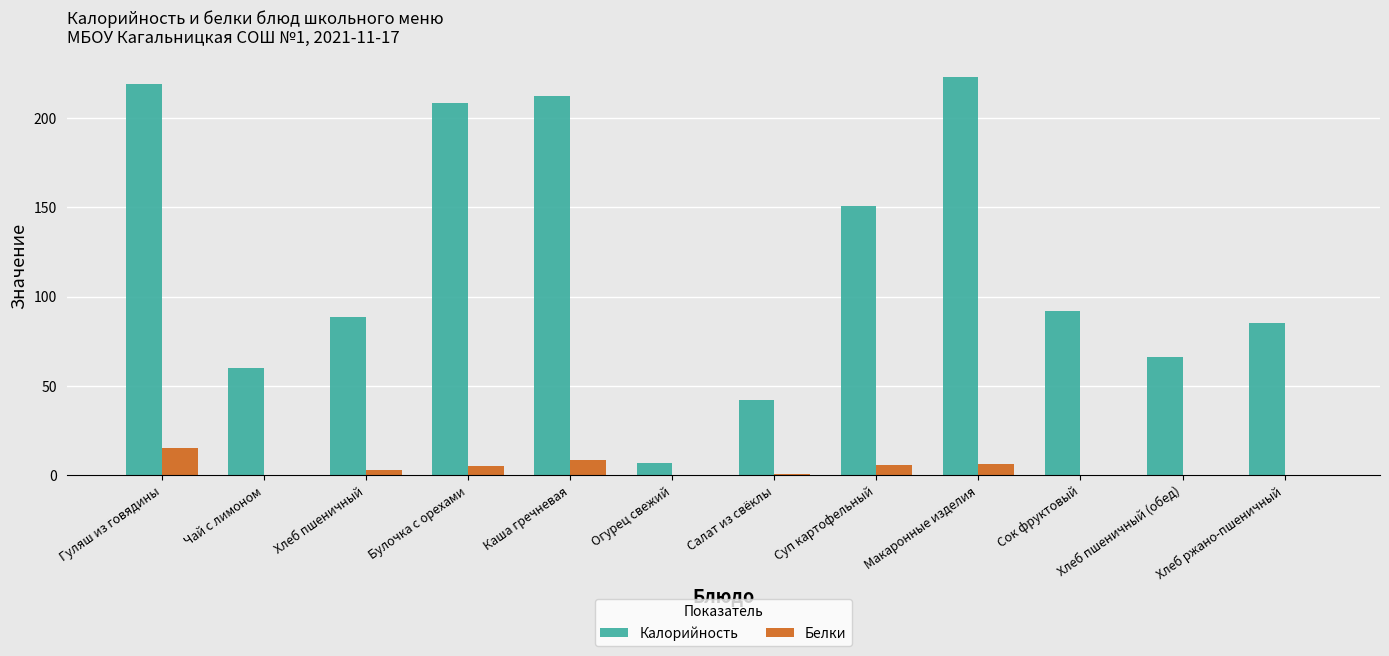

Where is Калорийность nearest to the value 115?

Сок фруктовый